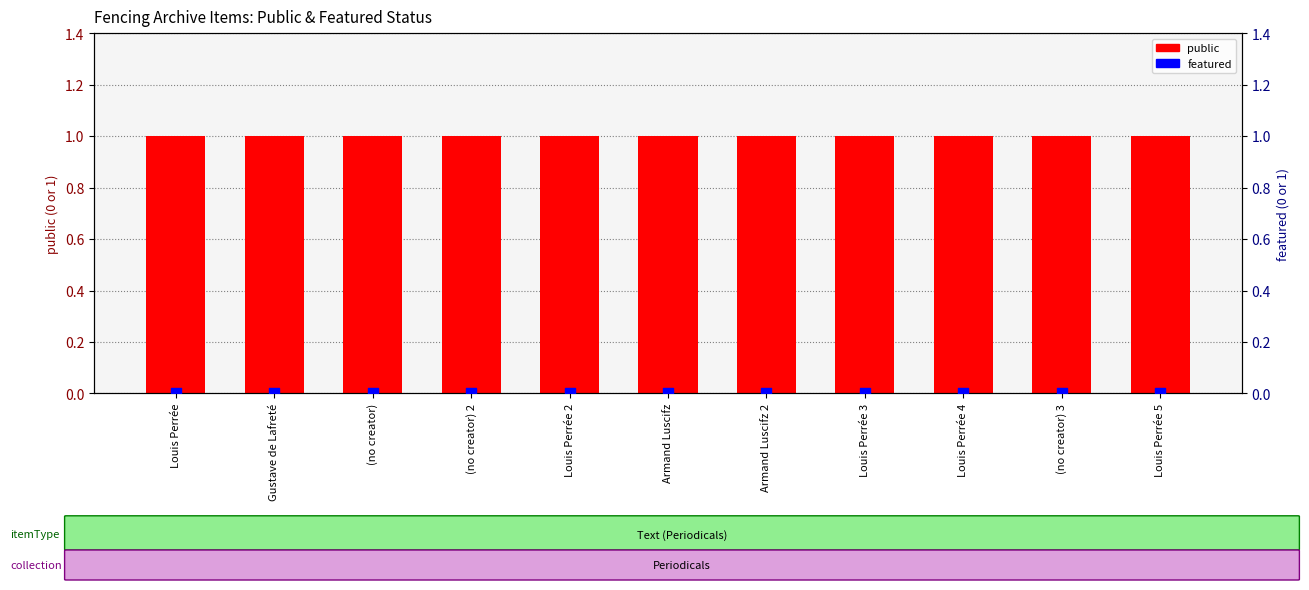

At which category is the sum across all series the highest?

Louis Perrée